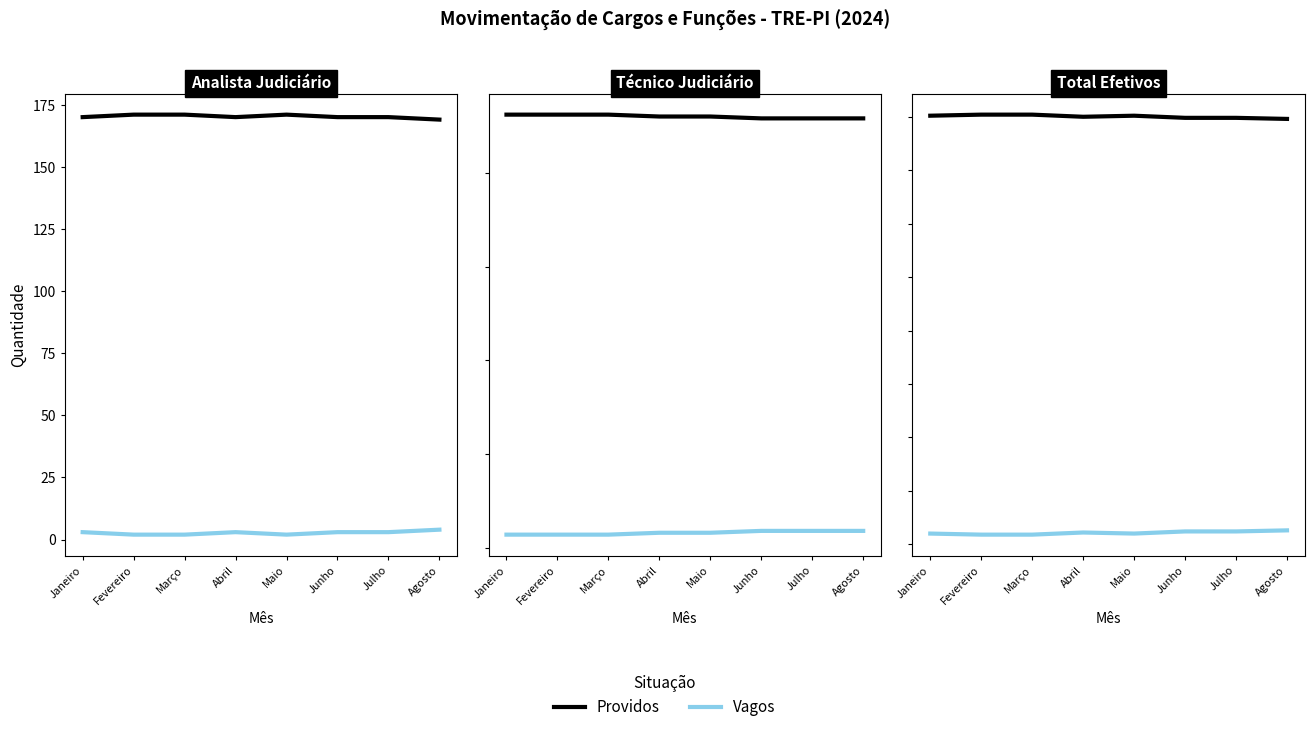

Rank the series at Fevereiro from highest to lowest value.

Providos, Vagos